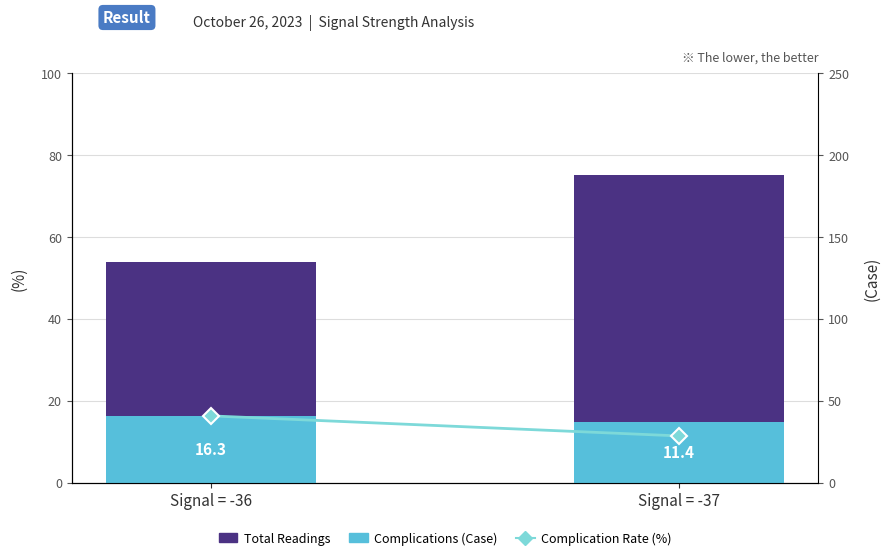

True or false: Complications (Case) has a value of 26.4 at Signal = -36.

False